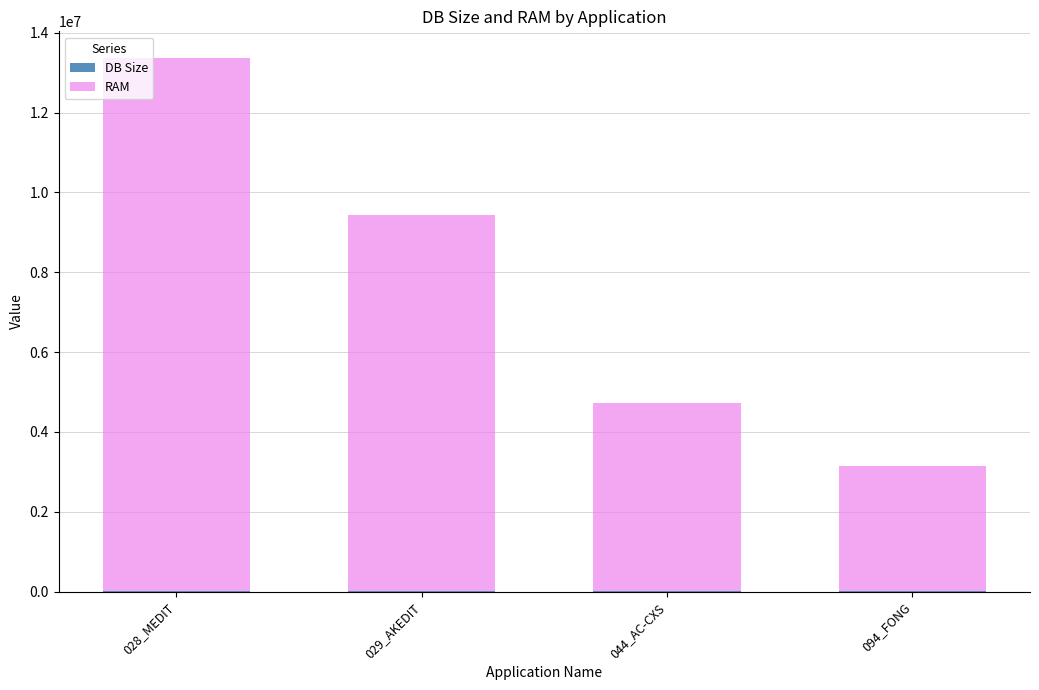

At which category is the sum across all series the highest?

028_MEDIT